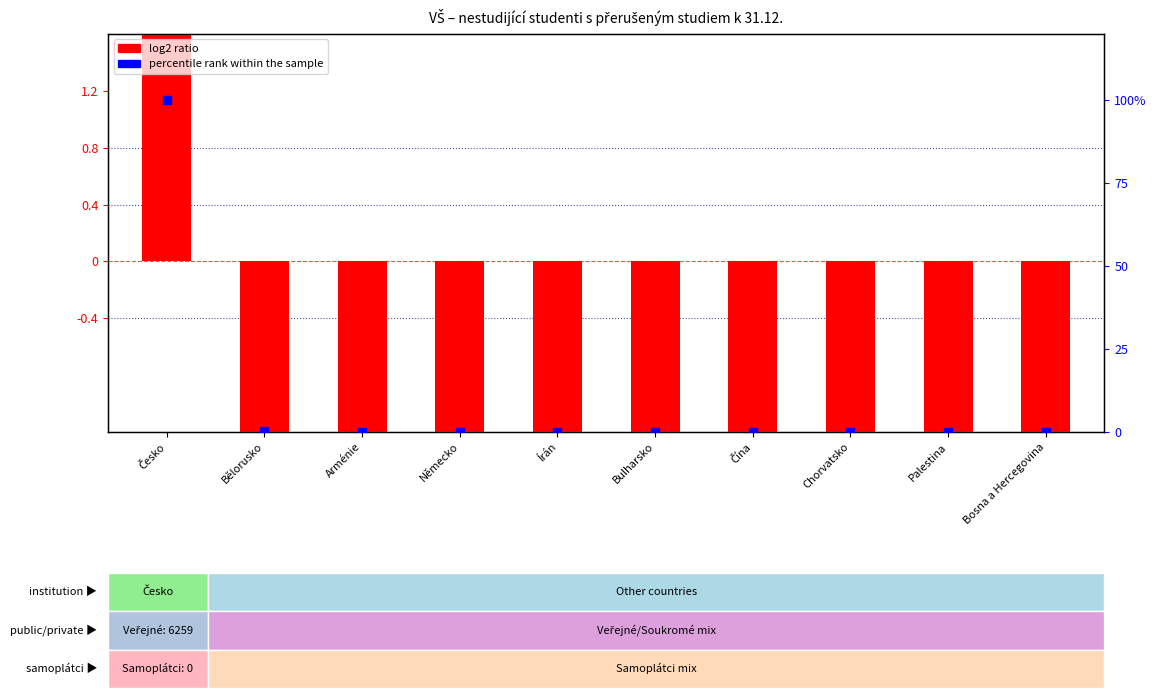

Which series reaches the maximum Y coordinate?

percentile rank within the sample